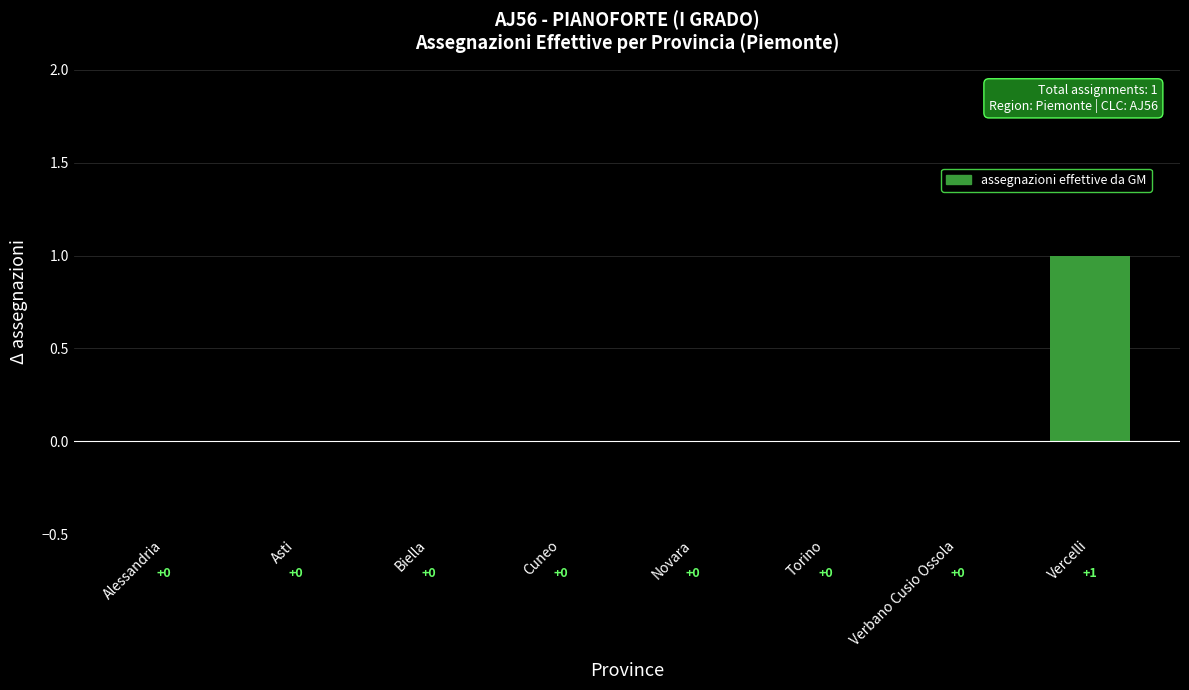

True or false: the data shows 0 at Verbano Cusio Ossola.

True